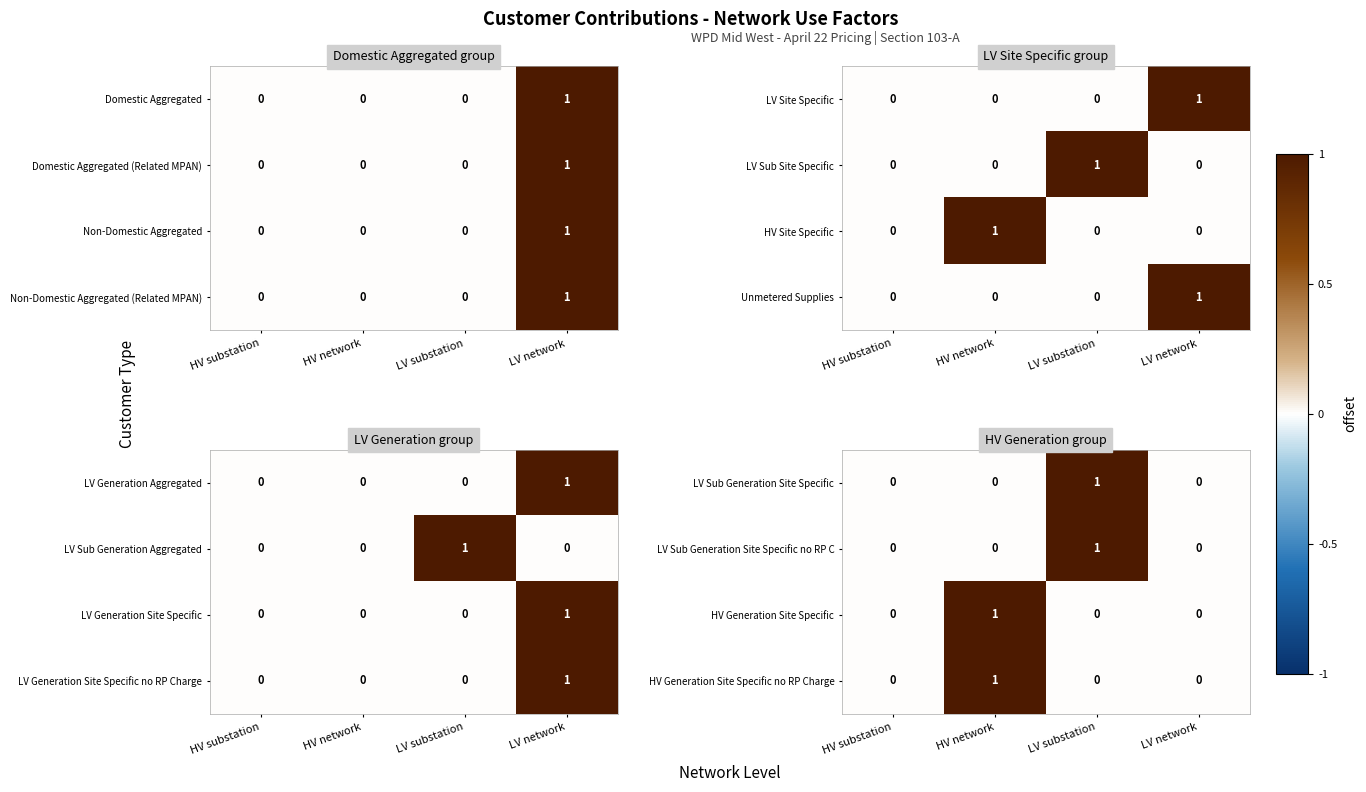

True or false: LV Sub Generation Site Specific no RP C has a value of 0 at HV network.

True